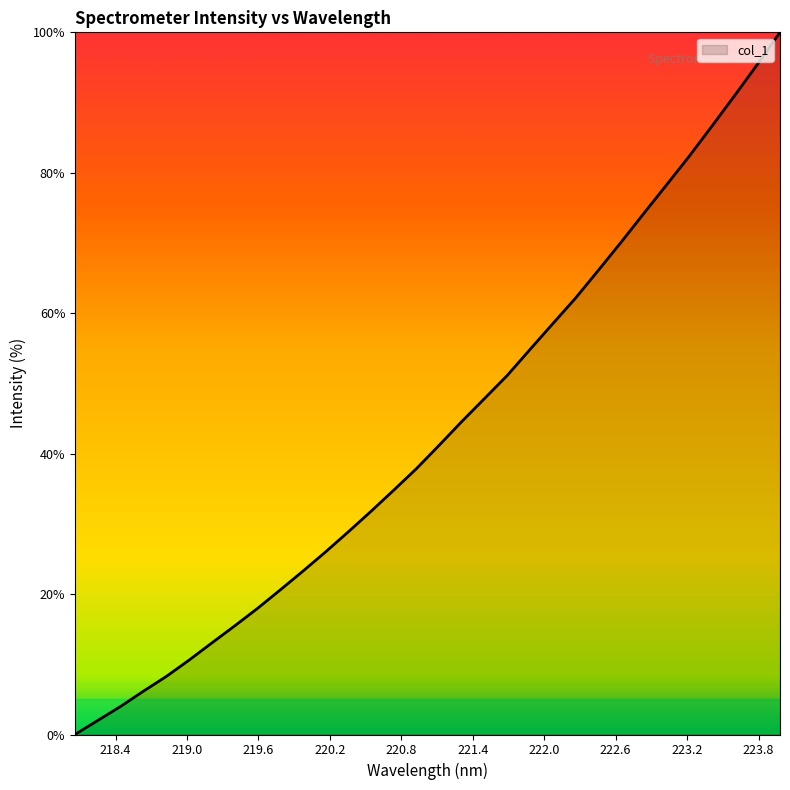

What is the maximum value shown in the chart?

100.0